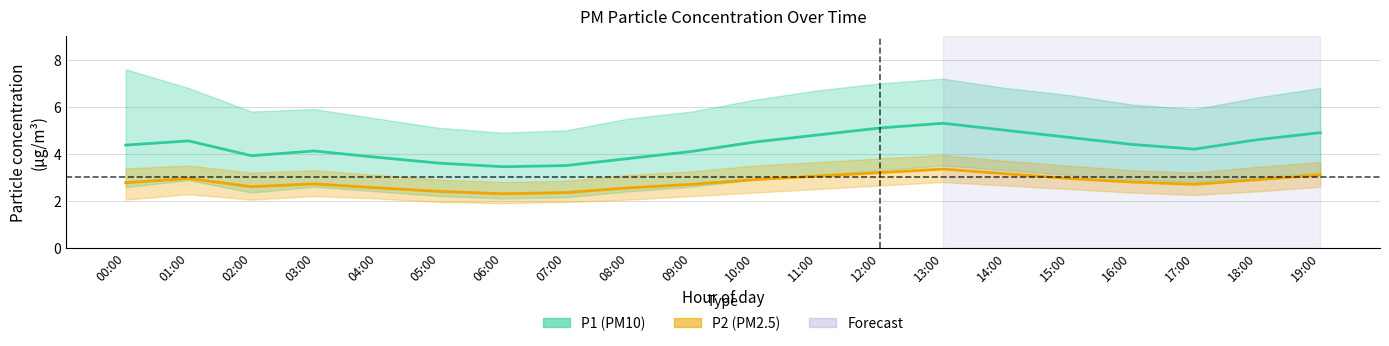

What is the greatest value displayed?

5.3